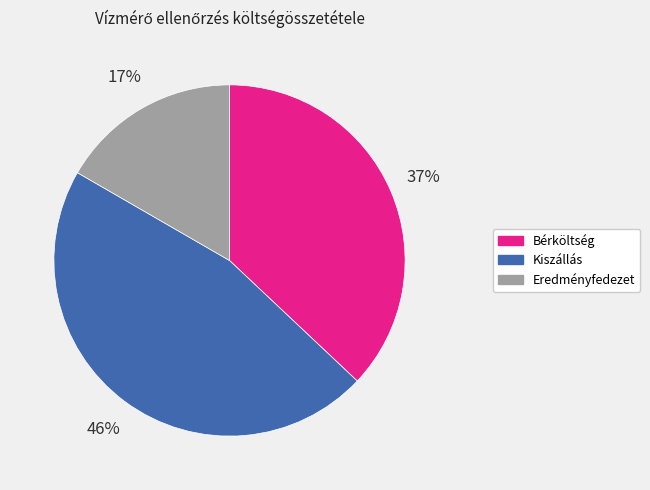

True or false: Eredményfedezet accounts for 17% of the total.

True